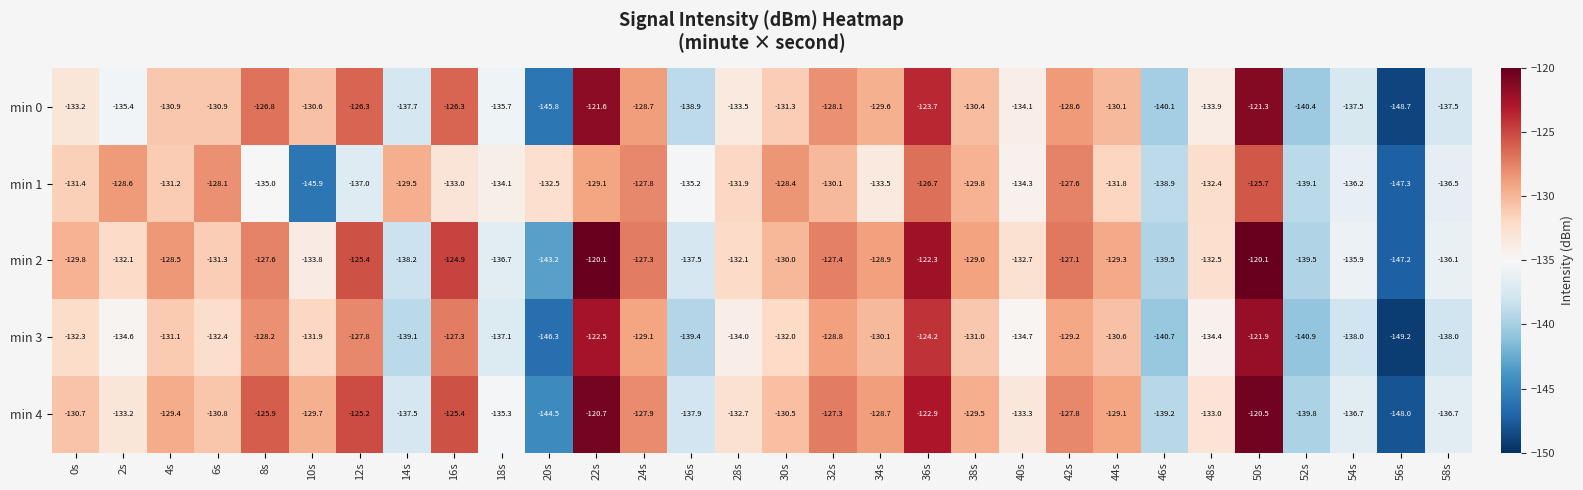

Which series has the largest total across all categories?

min 2